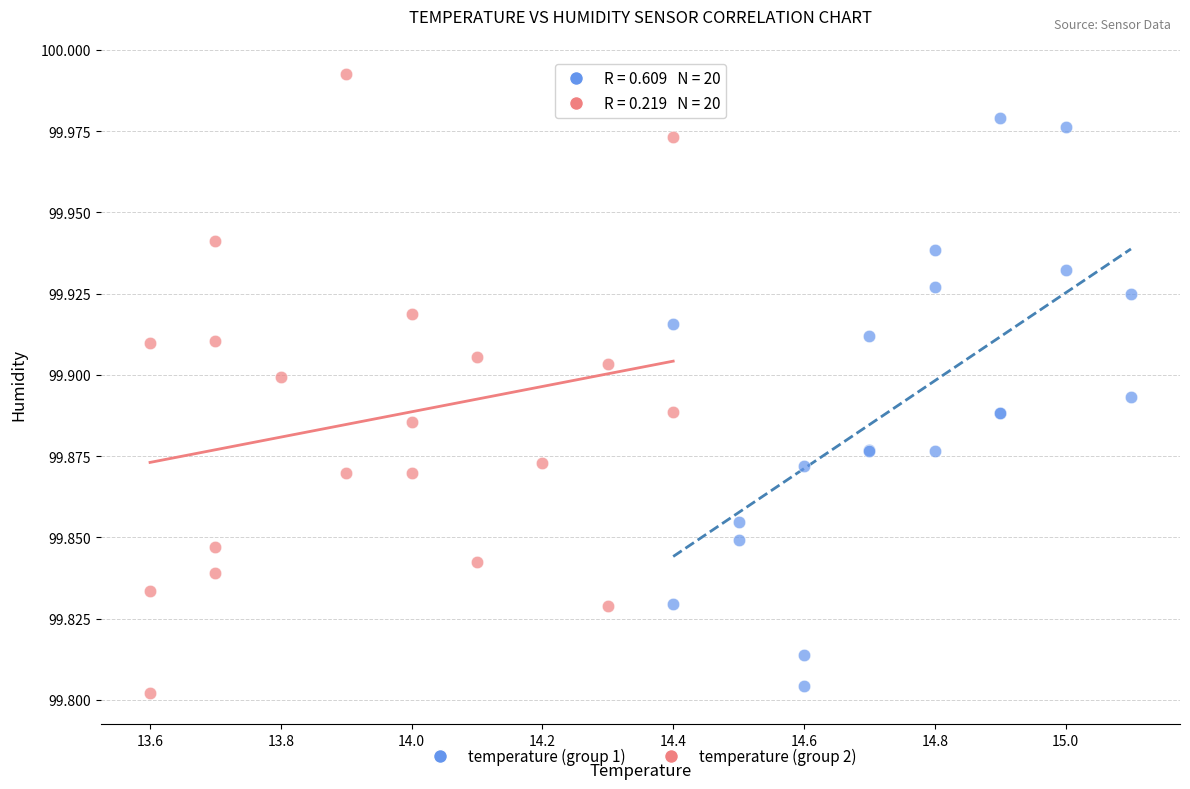

What are all the series names shown in the legend?

temperature (group 1), temperature (group 2)